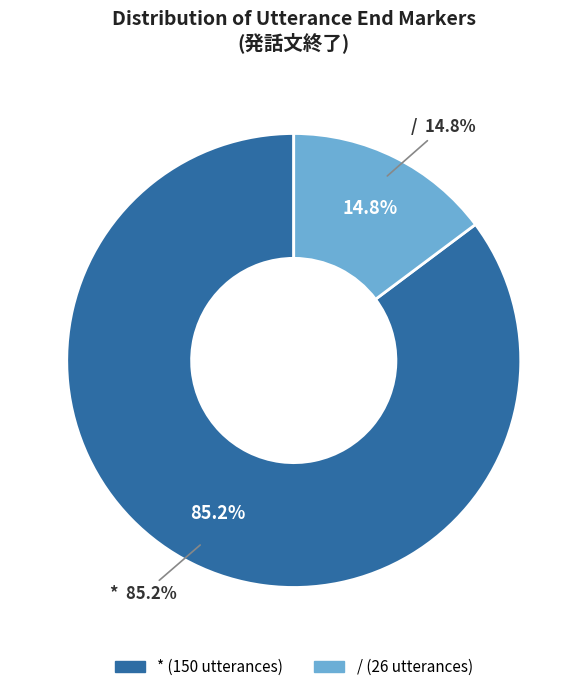

Is there a majority slice in this chart?

Yes